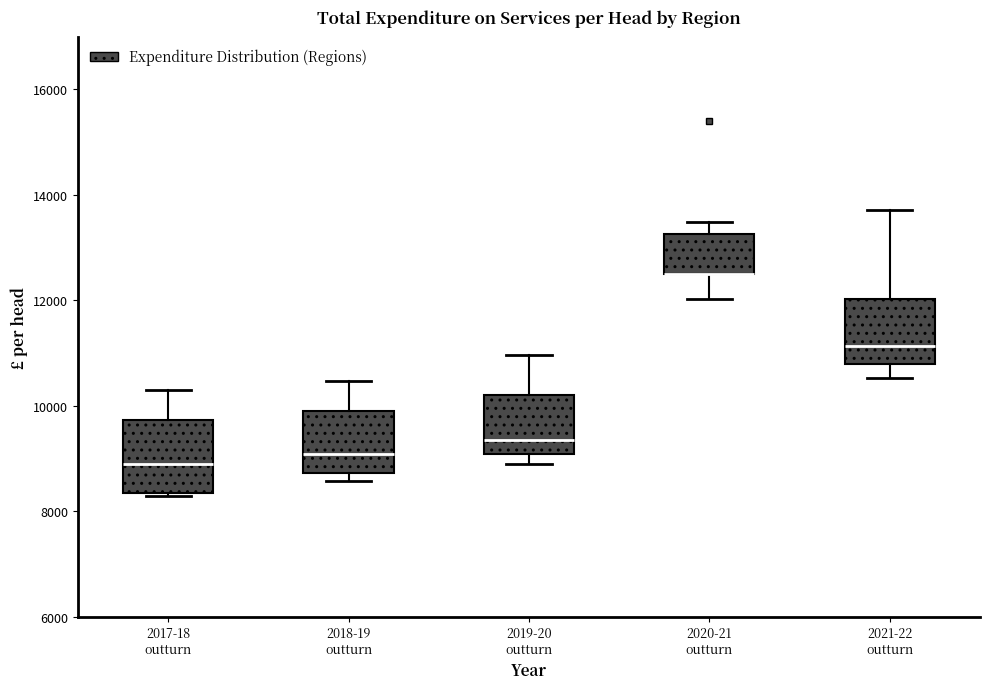

Reading left to right, transcribe this box plot: for each box, give where its median line is, the range the box spans, and where its two whiskers end, as read against the y-axis. The values are not printed on the chart, so give them approximately, as read against the axis.

2017-18 outturn: median 8800, box 8400 to 9800, whiskers 8200 to 10400
2018-19 outturn: median 9000, box 8800 to 9800, whiskers 8600 to 10400
2019-20 outturn: median 9400, box 9000 to 10200, whiskers 9000 (just below the box's lower edge) to 11000
2020-21 outturn: median 12600 (drawn on the box's lower edge), box 12400 to 13200, whiskers 12000 to 13400
2021-22 outturn: median 11200, box 10800 to 12000, whiskers 10600 to 13800